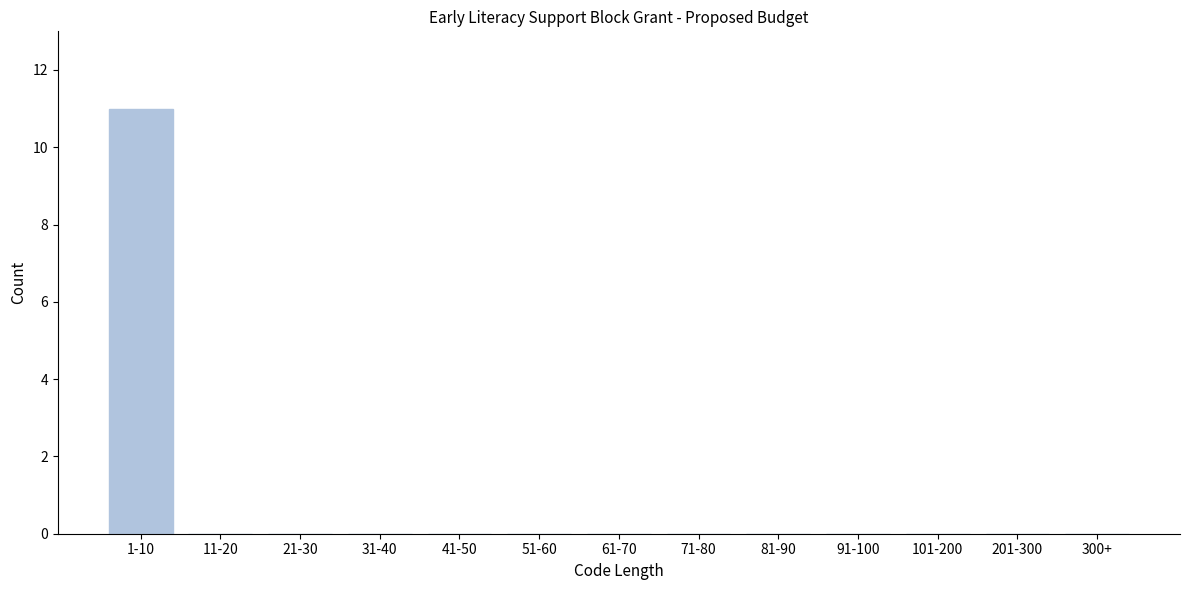

Reading right to left, what are all the values shown in this chart?

300+=0	201-300=0	101-200=0	91-100=0	81-90=0	71-80=0	61-70=0	51-60=0	41-50=0	31-40=0	21-30=0	11-20=0	1-10=11